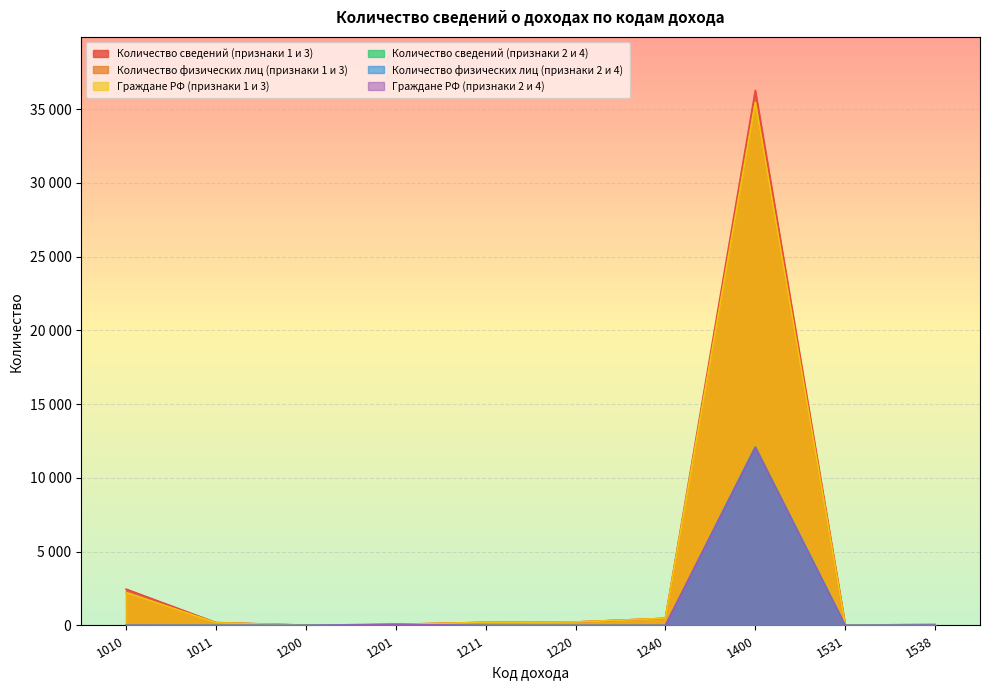

In Количество сведений (признаки 1 и 3), how many points are lower than both neighbors (excluding endpoints)?

2